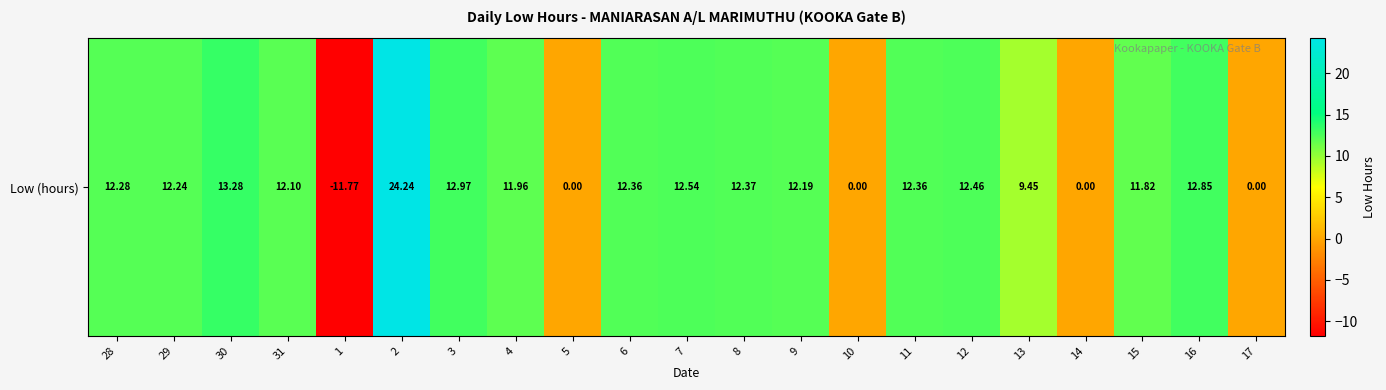

What is the change in value from 2 to 6?

-11.9